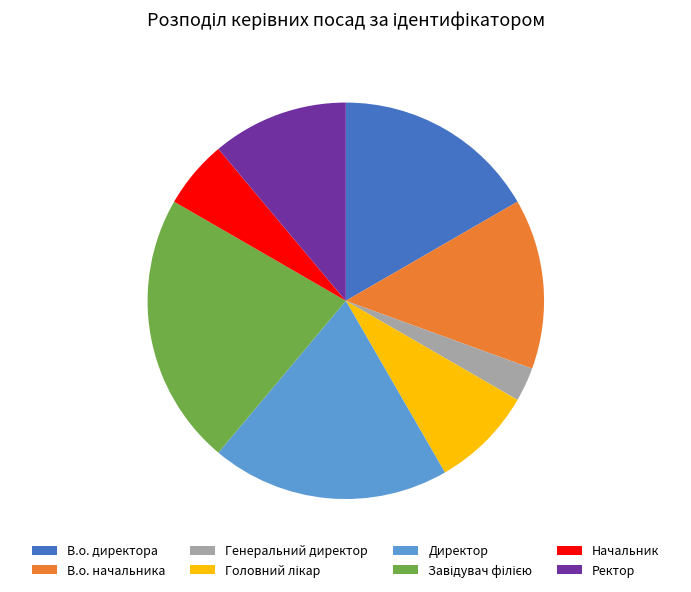

True or false: Генеральний директор accounts for 3% of the total.

True